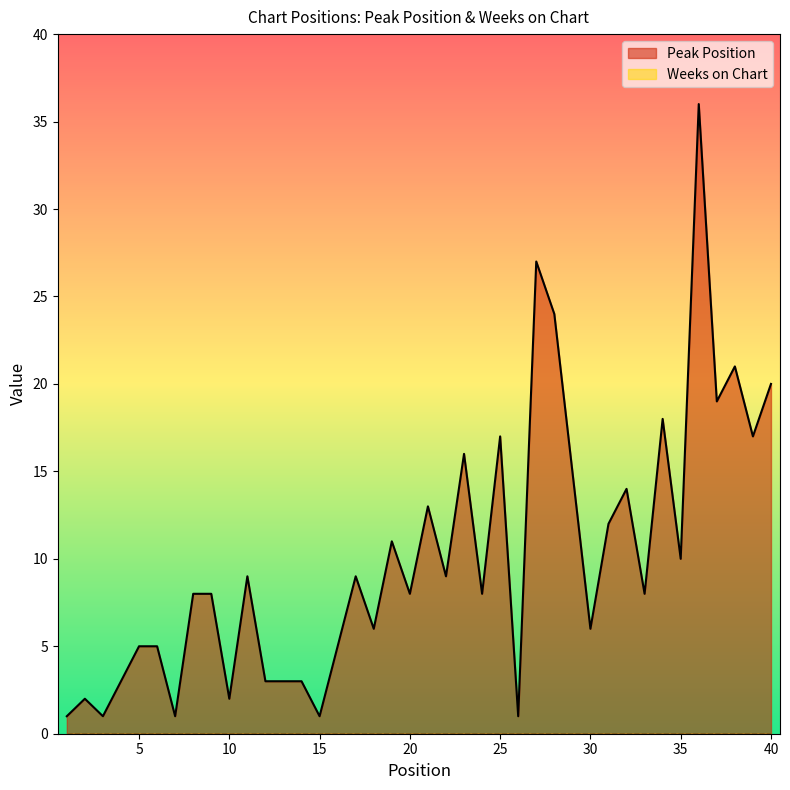

Rank the categories by value from highest to lowest.

36, 27, 28, 38, 40, 37, 34, 25, 39, 23, 29, 32, 21, 31, 19, 35, 11, 17, 22, 8, 9, 20, 24, 33, 18, 30, 5, 6, 16, 4, 12, 13, 14, 2, 10, 1, 3, 7, 15, 26